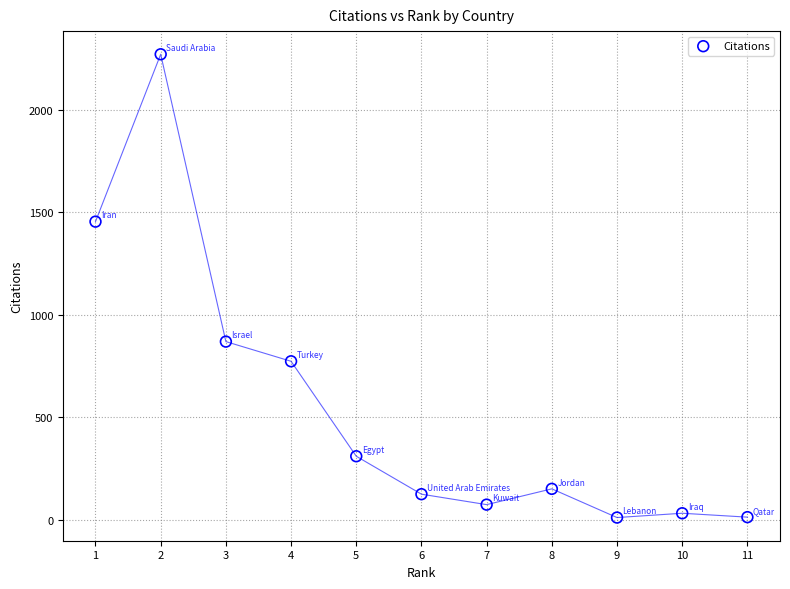

What Y value in the scatter plot is closest to 1141?

870